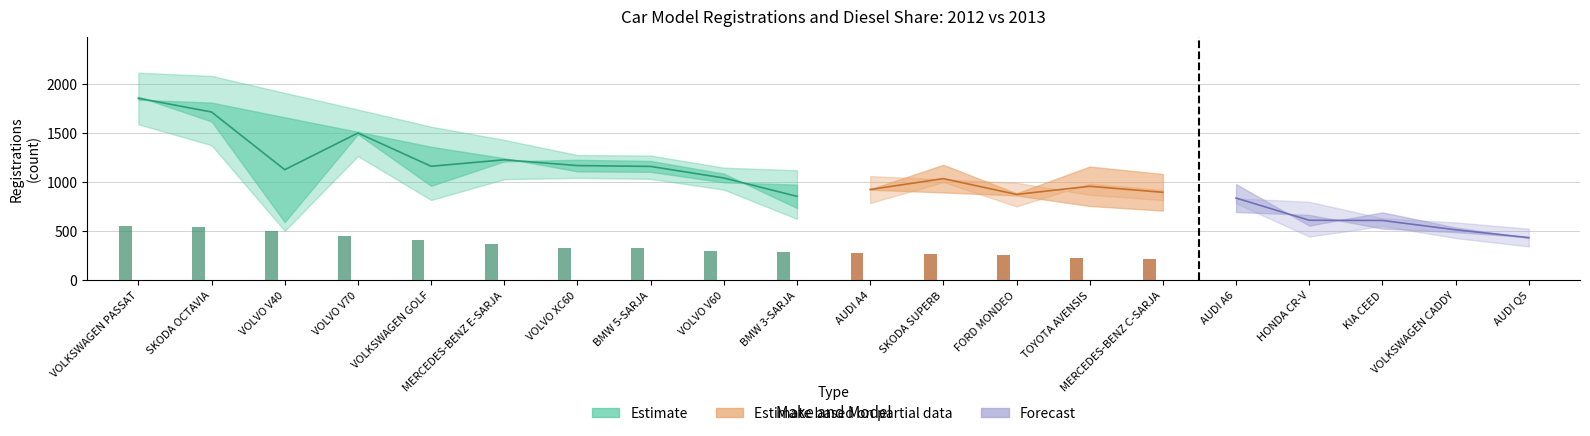

How many groups of bars are there?

20